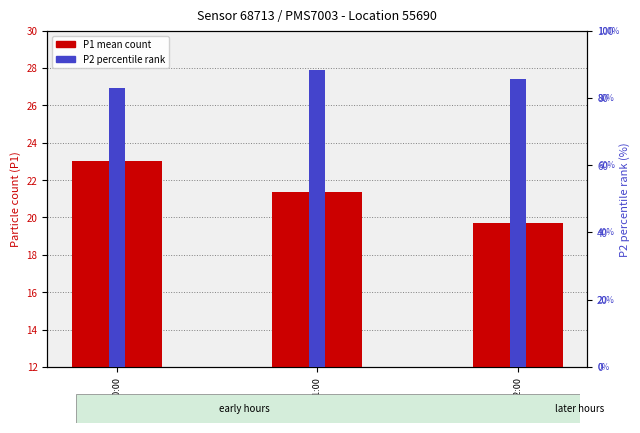

At which label is P1 mean closest to 21?

01:00